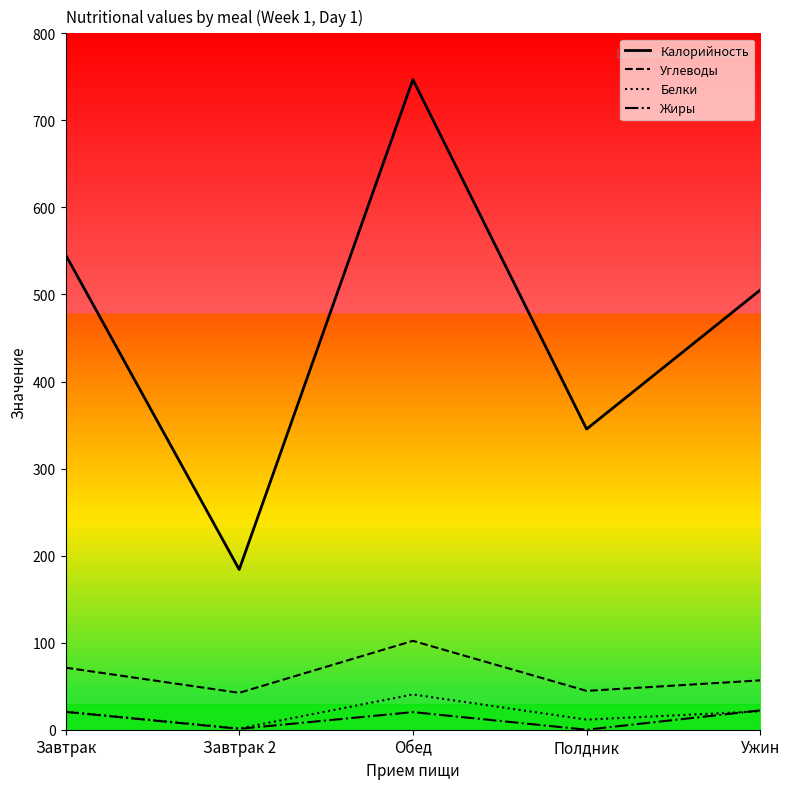

The Калорийность series shows 837.9 at Ужин. True or false?

False